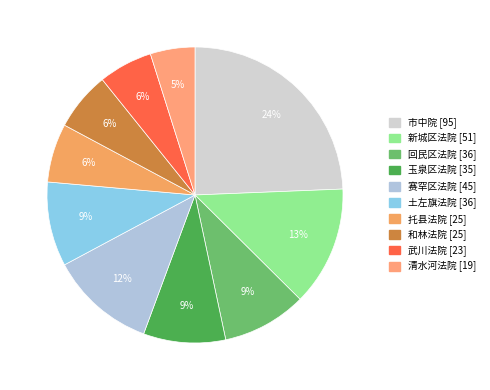

True or false: 清水河法院 accounts for 1% of the total.

False